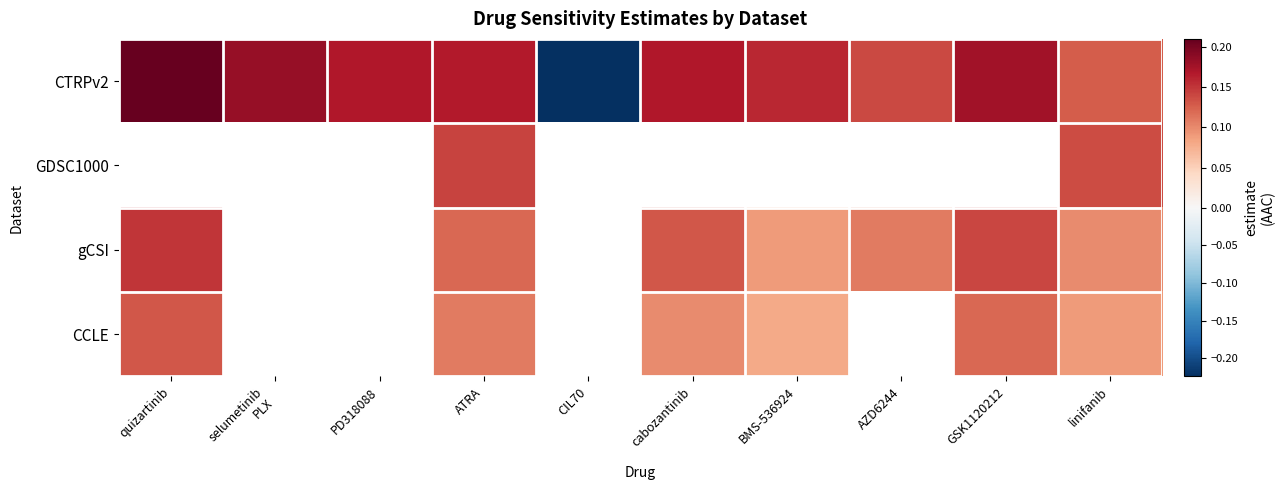

How many positive values does the GDSC1000 series have?

2